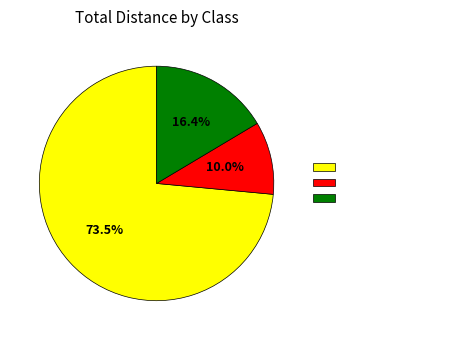

Is the sum of Marcas e Pilotos L and Marcas e Pilotos S greater than half?

Yes